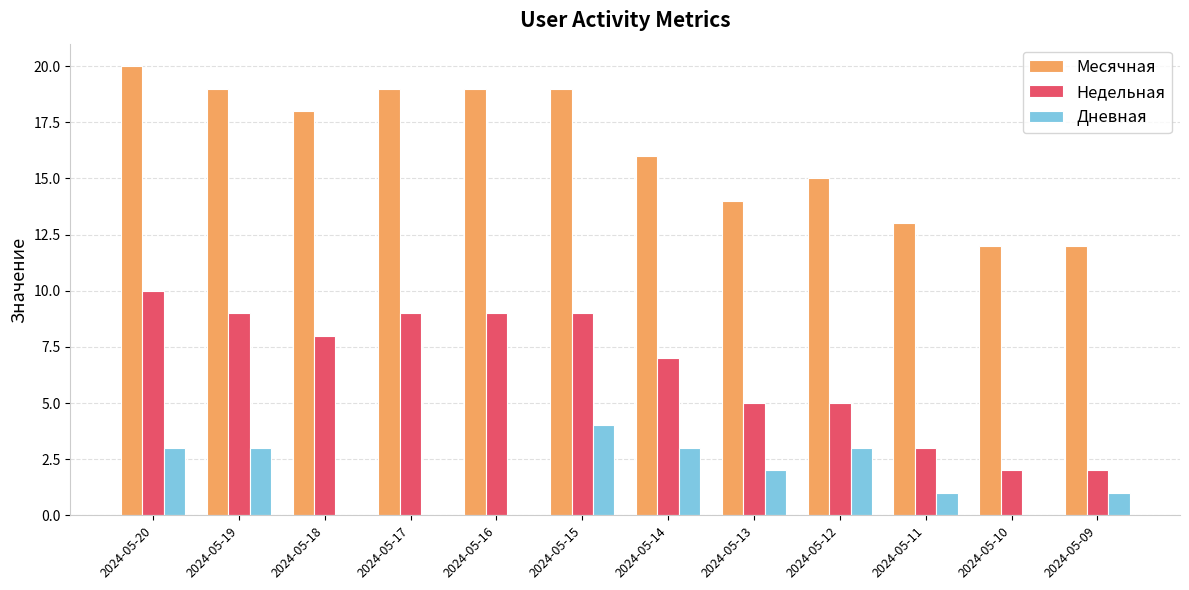

Is the value of Месячная at 2024-05-20 greater than the value of Дневная at 2024-05-20?

Yes